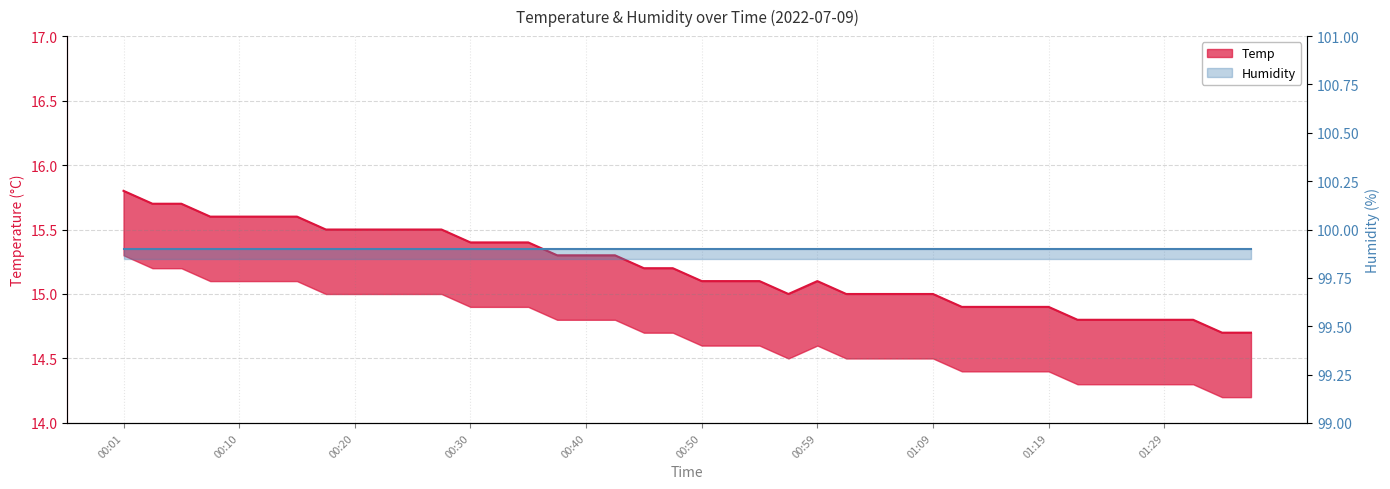

List the labels in order of value, smallest first.

01:34, 01:36, 01:22, 01:24, 01:26, 01:29, 01:31, 01:12, 01:14, 01:17, 01:19, 00:57, 01:02, 01:04, 01:07, 01:09, 00:50, 00:52, 00:55, 00:59, 00:45, 00:47, 00:37, 00:40, 00:42, 00:30, 00:32, 00:35, 00:18, 00:20, 00:23, 00:25, 00:28, 00:08, 00:10, 00:13, 00:15, 00:03, 00:05, 00:01